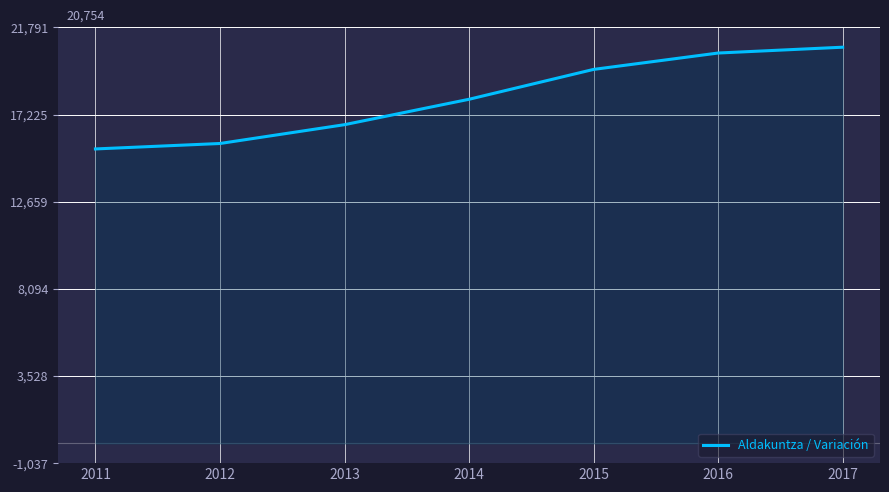

What is the change in value from 2016 to 2017?

+305